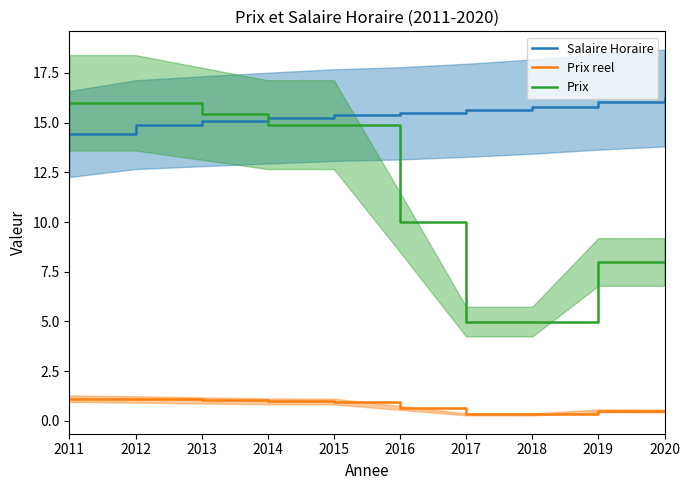

What is the sum of all Salaire Horaire values?

154.2